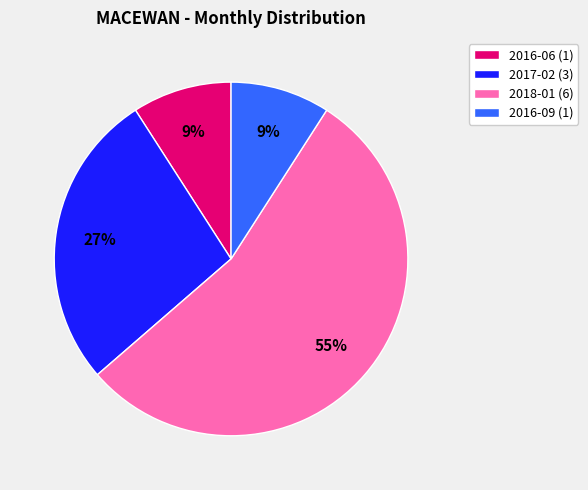

Is the sum of 2018-01 (6) and 2016-06 (1) greater than half?

Yes